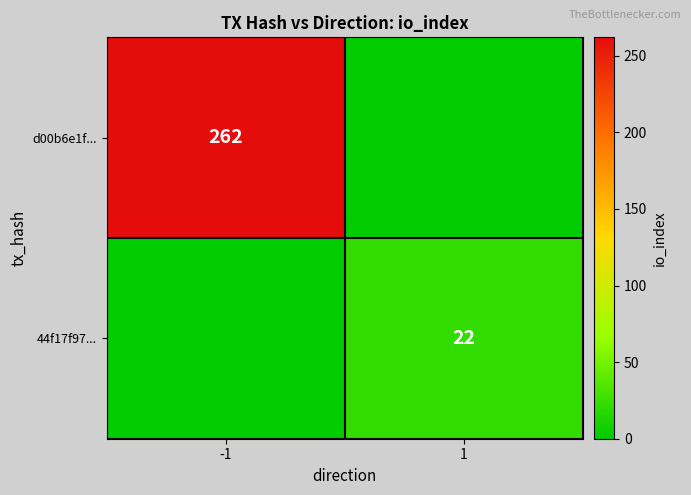

True or false: d00b6e1f... has a value of 262 at -1.

True